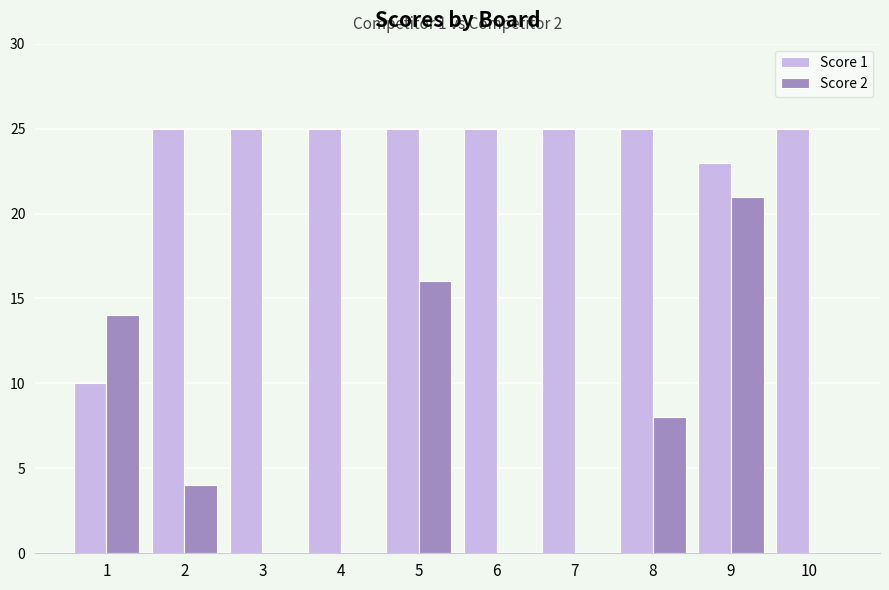

Reading left to right, list all the values displayed in this chart.

Score 1: 10	25	25	25	25	25	25	25	23	25
Score 2: 14	4	0	0	16	0	0	8	21	0